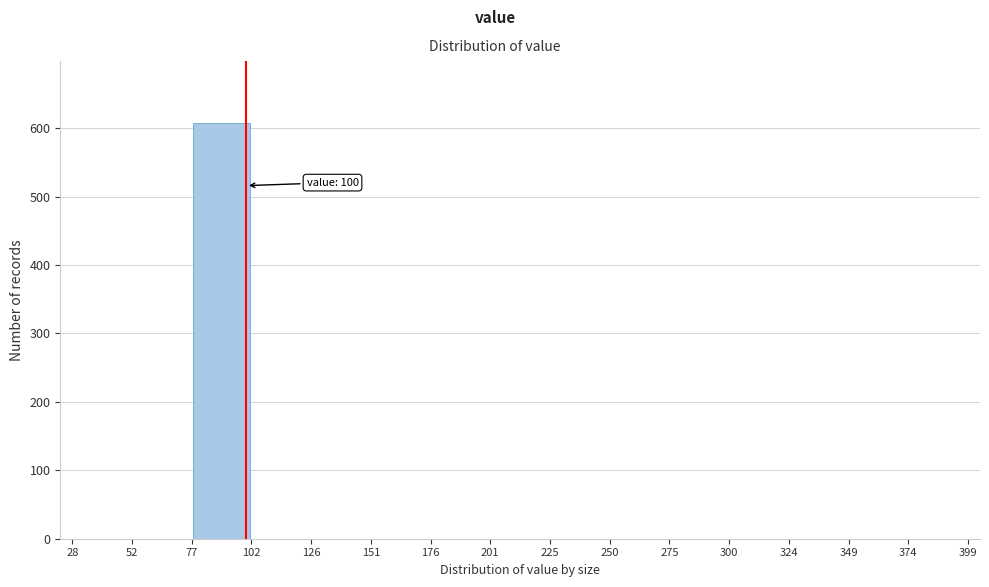

Over which range of the x-axis is the bar tallest?

77 to 102